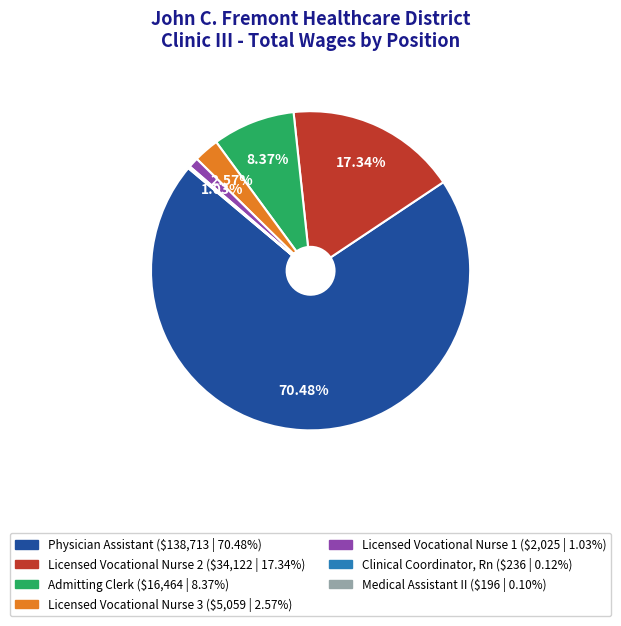

To the nearest percent, what is the average slice percentage?

14%